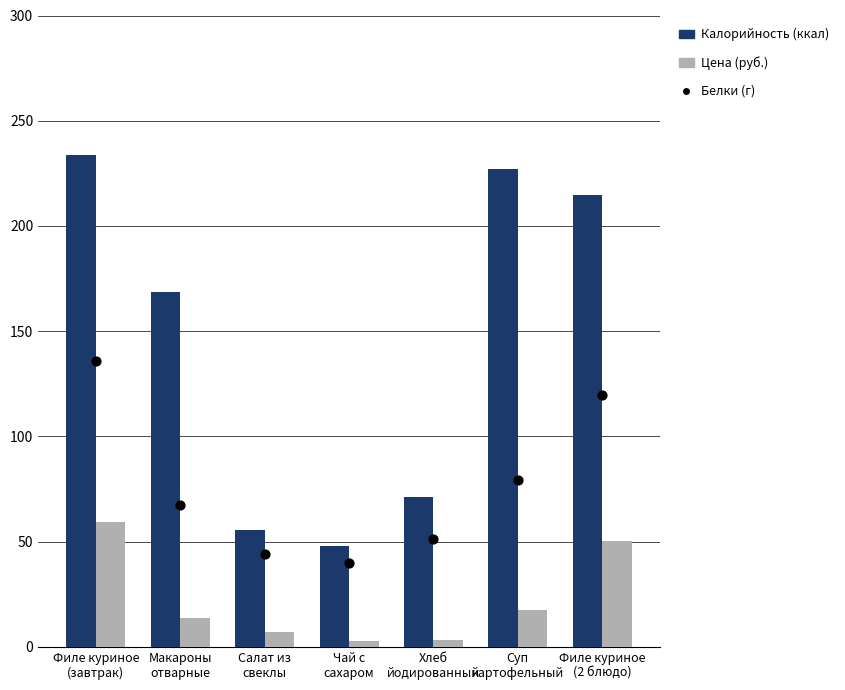

At which category is the sum across all series the highest?

Филе куриное
(завтрак)